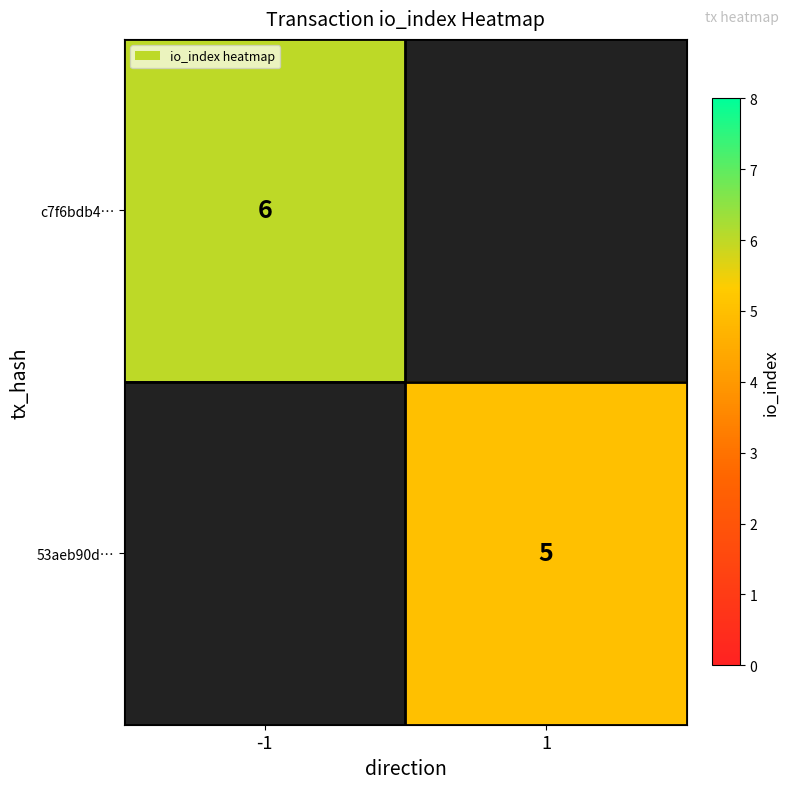

Is it true that 53aeb90d… equals 7 at 1?

False